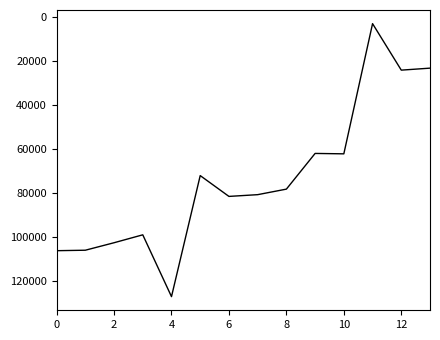

What is the smallest value displayed?

3176